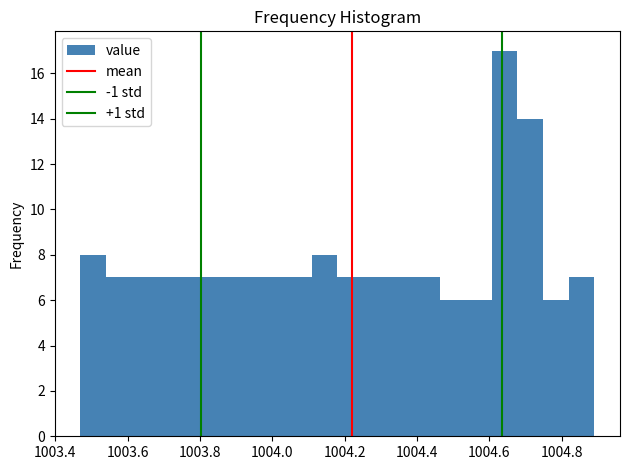

Read against the x-axis, roughly where is the centre of the tallest bar?

1004.64